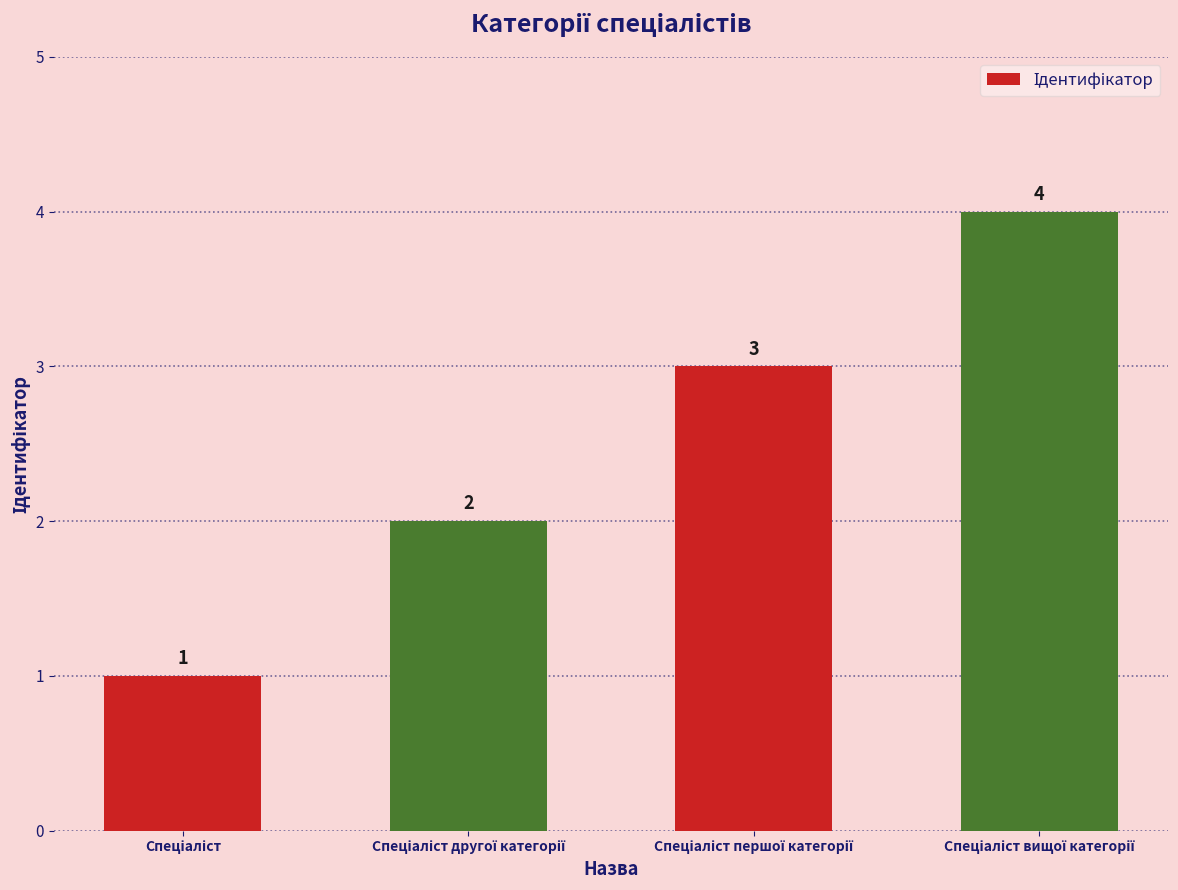

How many values are between 2 and 4?

3